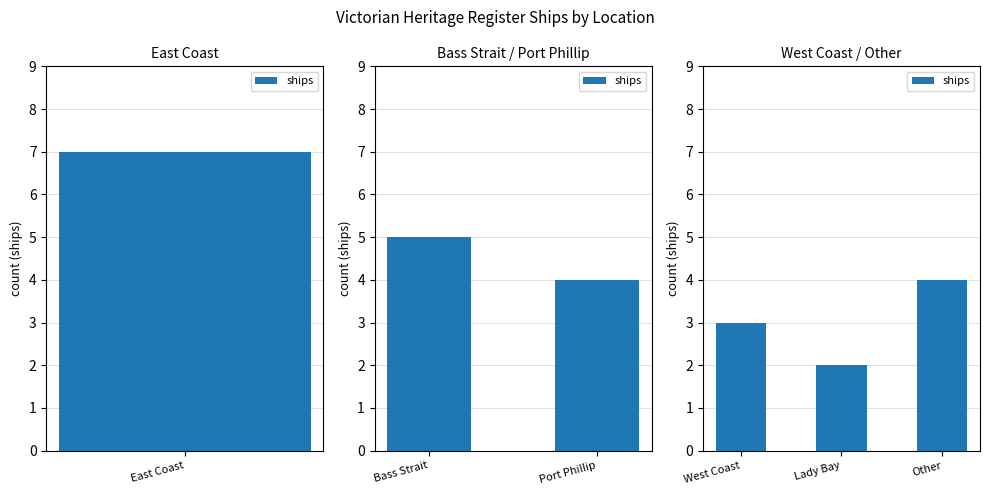

Is it true that the value at Other is 4?

True